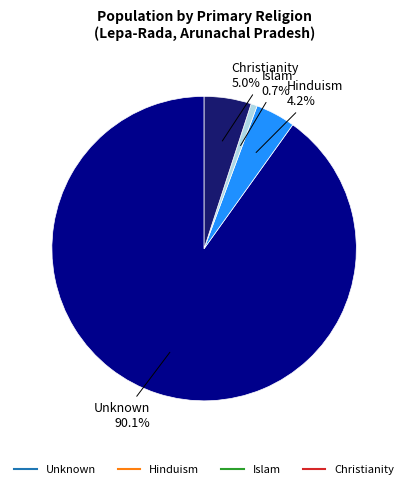

How many slices are in this pie chart?

4